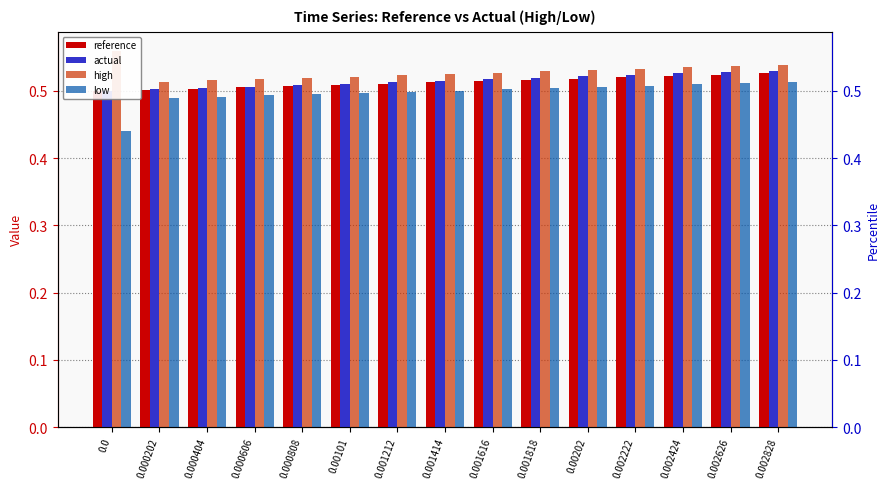

What is the label of the 9th bar from the right?

0.001212